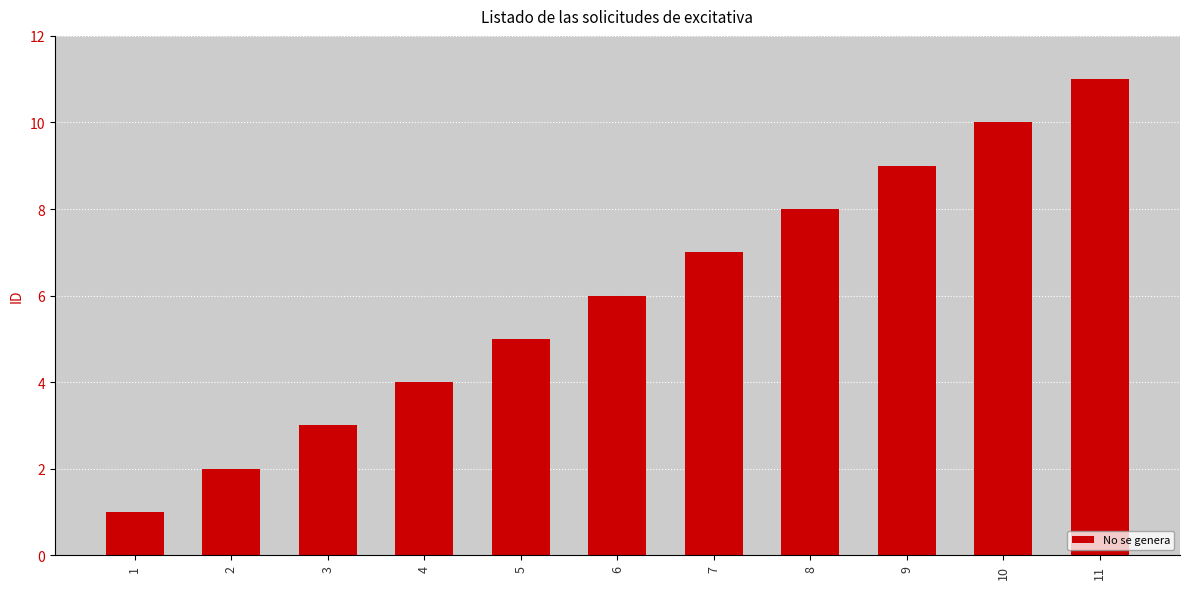

Reading left to right, extract all data points from this chart.

1=1	2=2	3=3	4=4	5=5	6=6	7=7	8=8	9=9	10=10	11=11